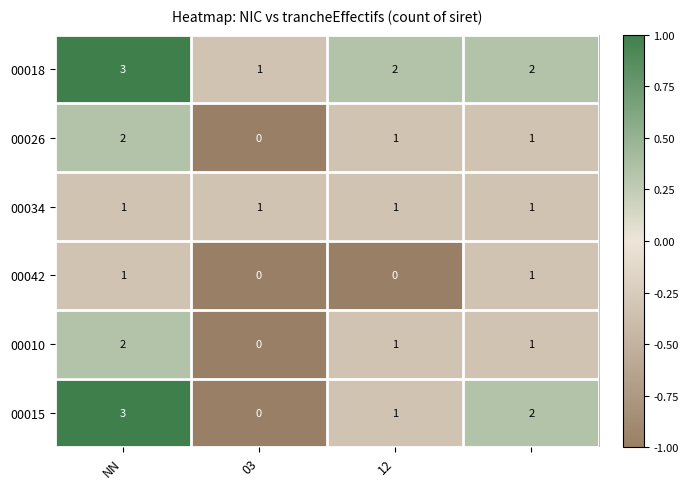

Which series has the largest total across all categories?

00018